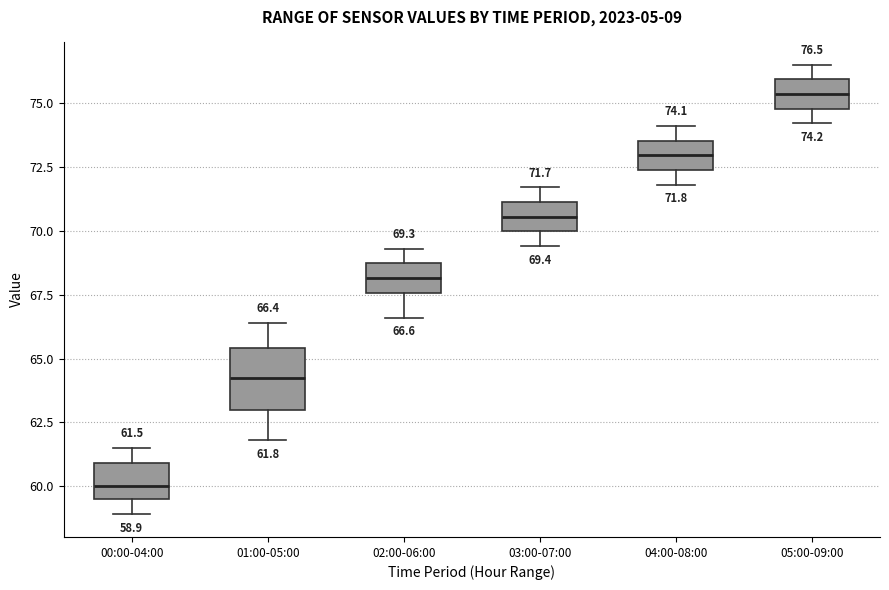

Which box has the lowest median line?

00:00-04:00